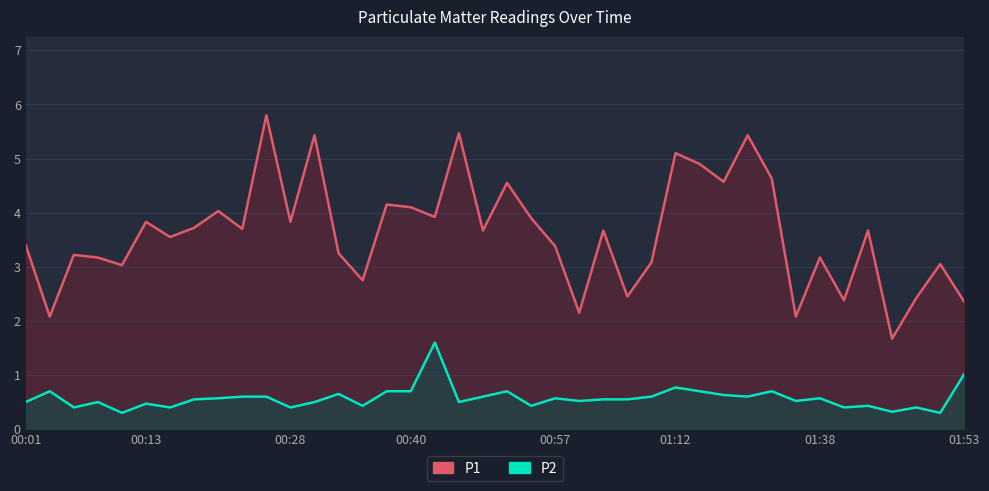

Which series has the largest range (max minus min)?

P1